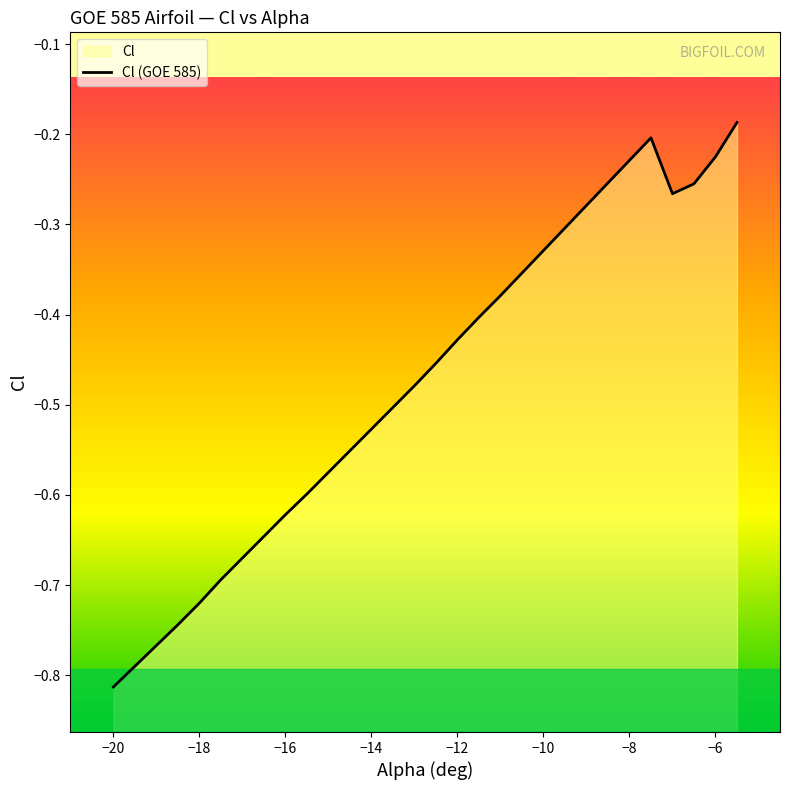

What is the difference between the second highest and second lowest values?

0.6